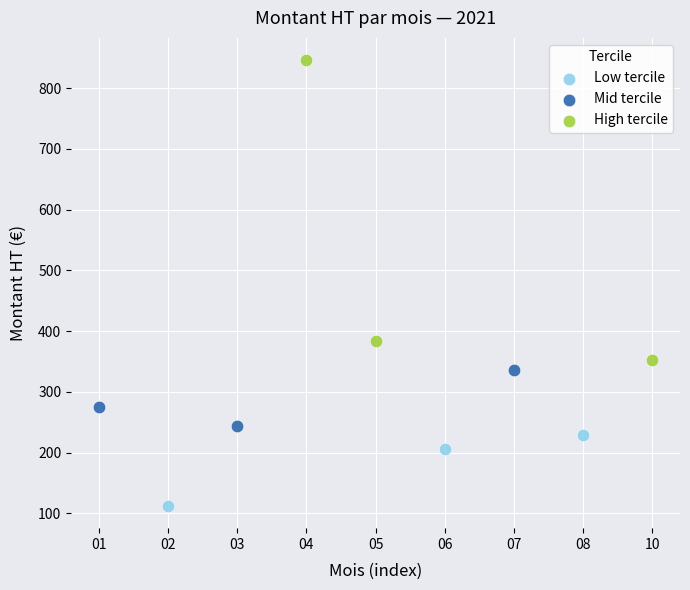

Which series contains the lowest Y value?

Low tercile